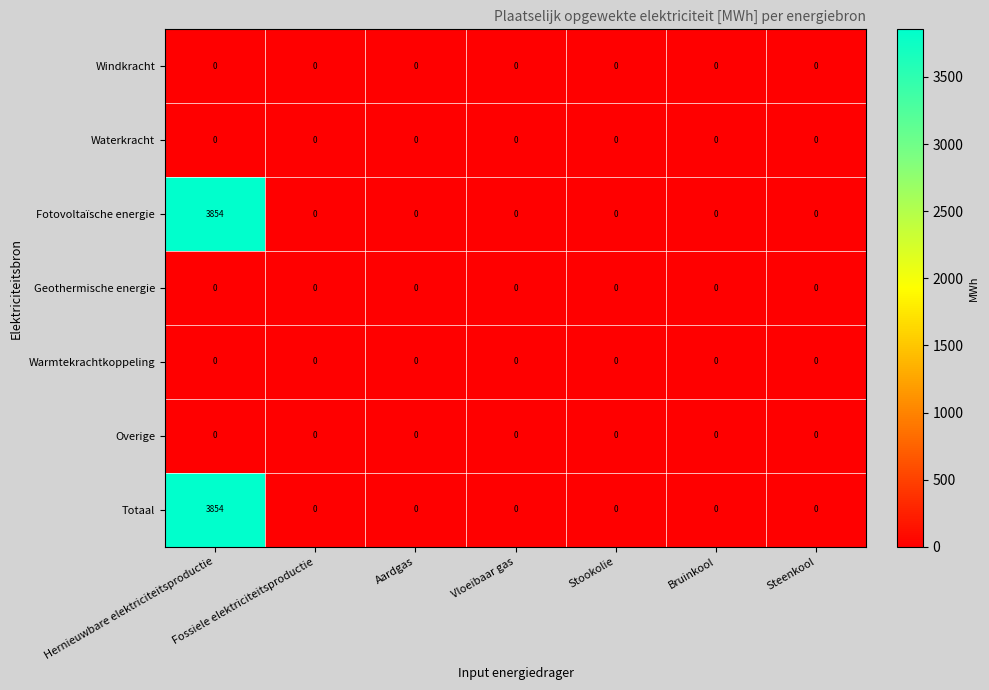

At which category is the sum across all series the highest?

Hernieuwbare elektriciteitsproductie